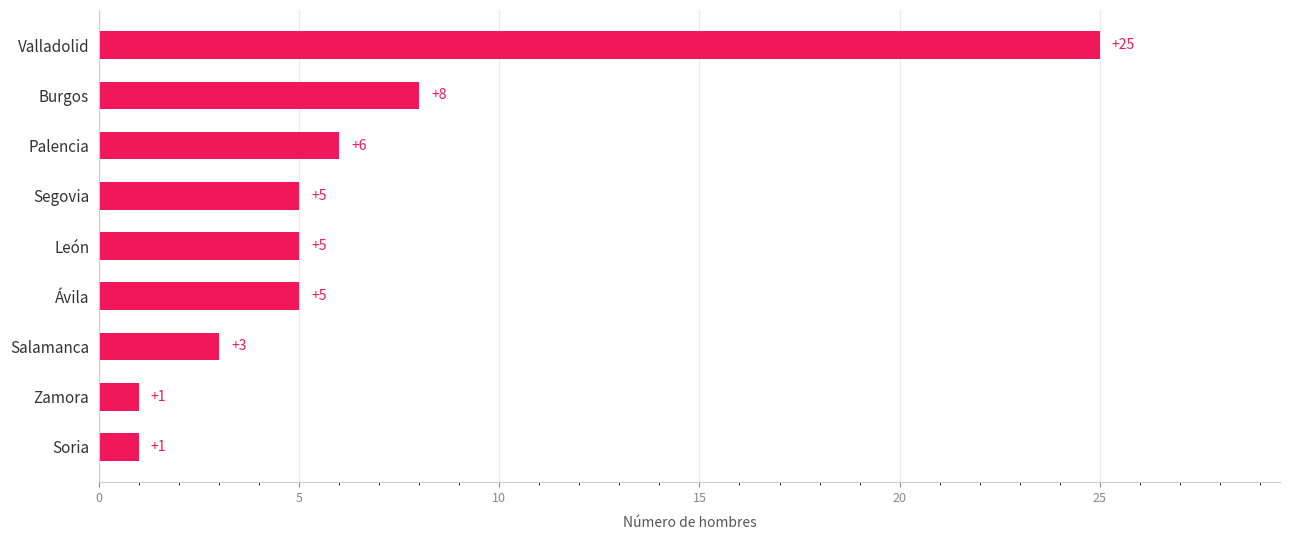

Which has a higher value, Valladolid or Segovia?

Valladolid